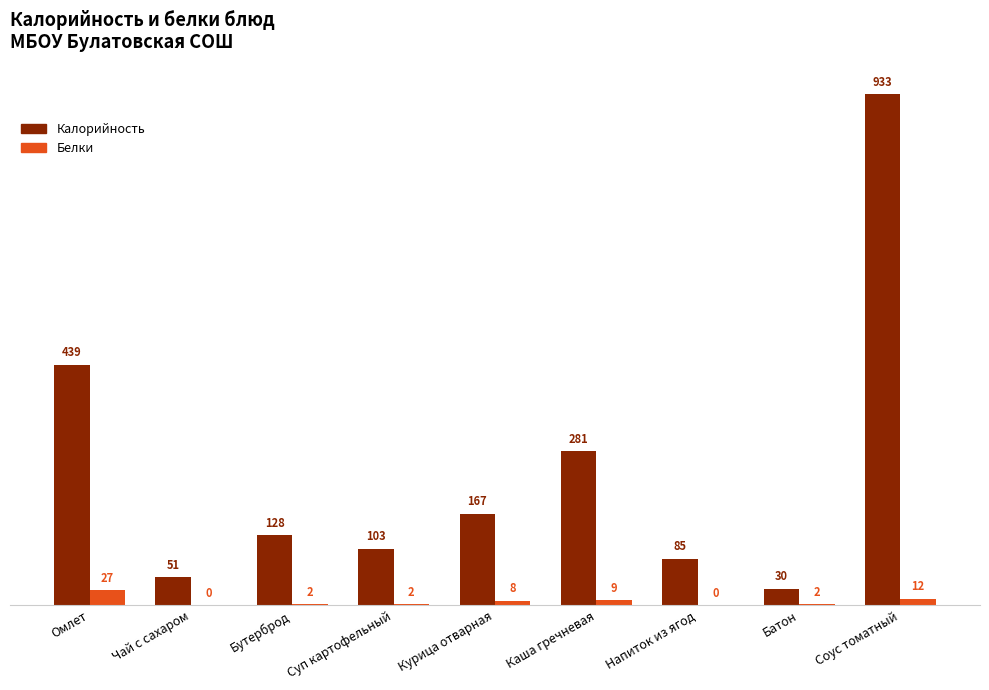

What is the difference between the Калорийность values at Омлет and Напиток из ягод?

354